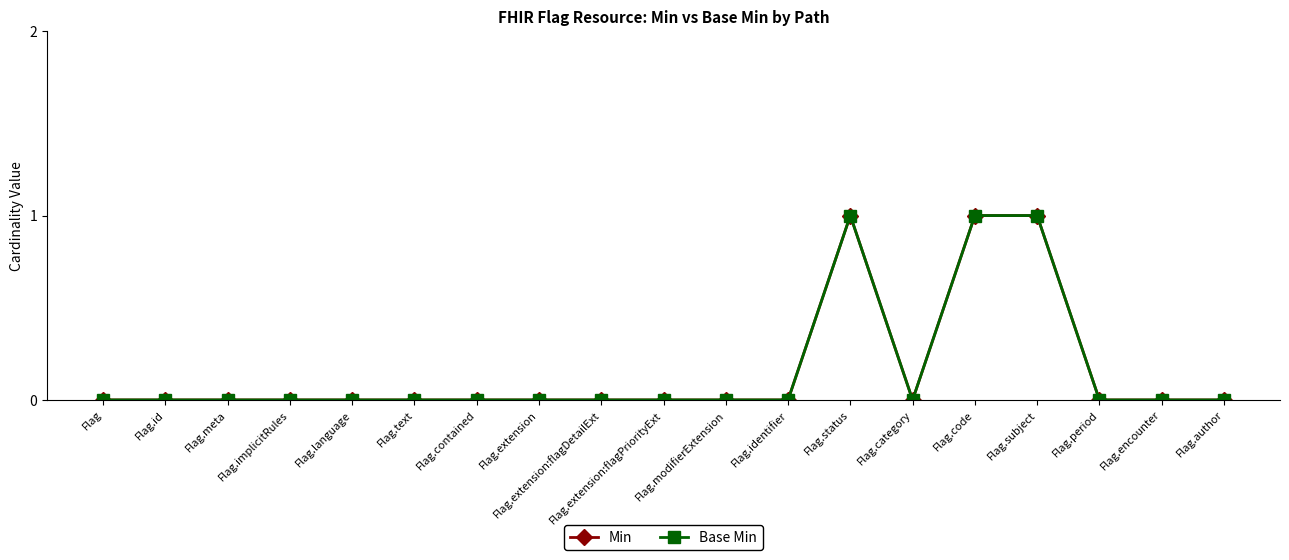

What is the label of the 8th point from the left?

Flag.extension